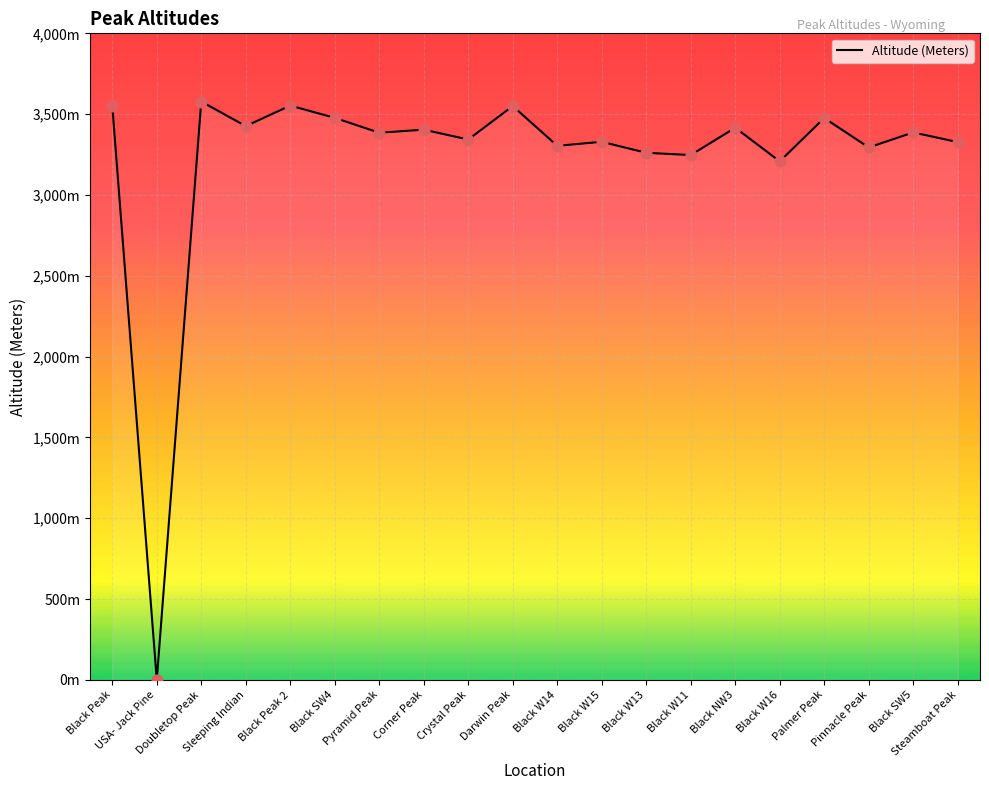

Between Black Peak and USA- Jack Pine, which is larger?

Black Peak